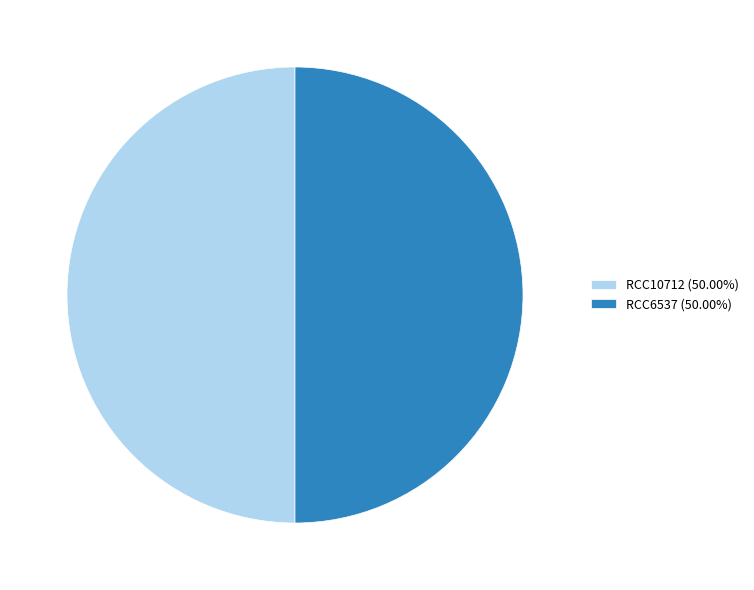

What is the ratio of the value at RCC10712 (50.00%) to the value at RCC6537 (50.00%)?

1.0